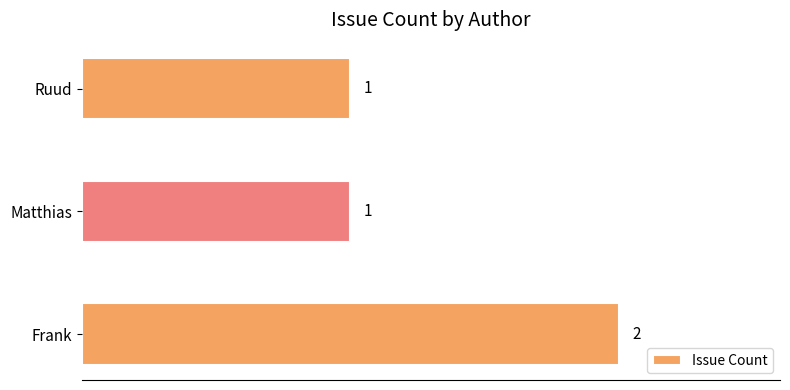

Approximately how many times larger is the value at Matthias compared to Ruud?

1.0